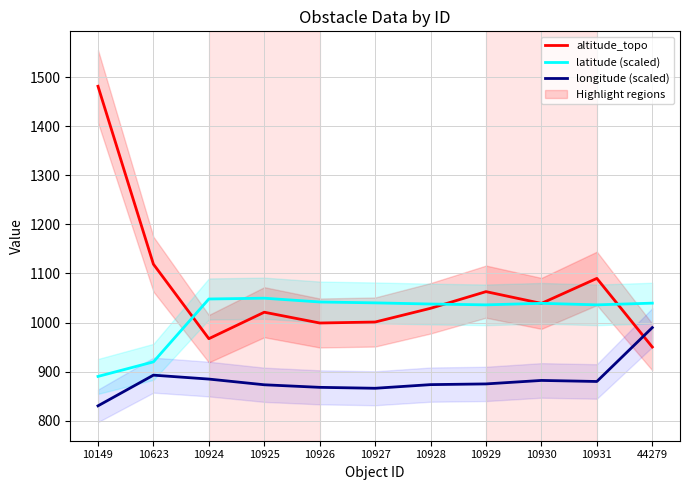

Reading right to left, list all the values displayed in this chart.

altitude_topo: 44279=950.0	10931=1090.0	10930=1039.0	10929=1063.0	10928=1029.0	10927=1001.0	10926=999.0	10925=1021.0	10924=967.0	10623=1119.0	10149=1482.0
latitude (scaled): 44279=1039.5	10931=1036.0	10930=1039.1	10929=1036.0	10928=1037.7	10927=1040.1	10926=1041.9	10925=1049.6	10924=1048.0	10623=919.7	10149=890.0
longitude (scaled): 44279=989.6	10931=879.7	10930=881.8	10929=874.7	10928=873.3	10927=865.9	10926=867.7	10925=873.0	10924=884.6	10623=892.6	10149=830.0